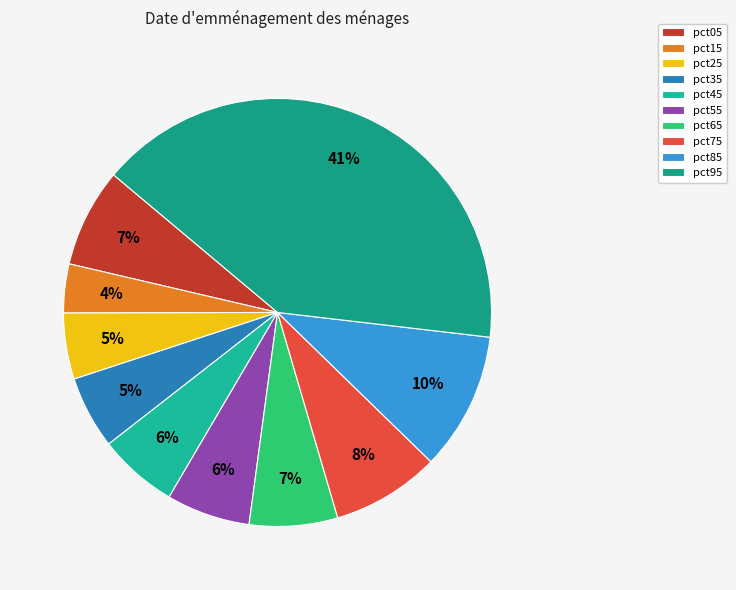

Is there any slice that represents more than half of the pie?

No